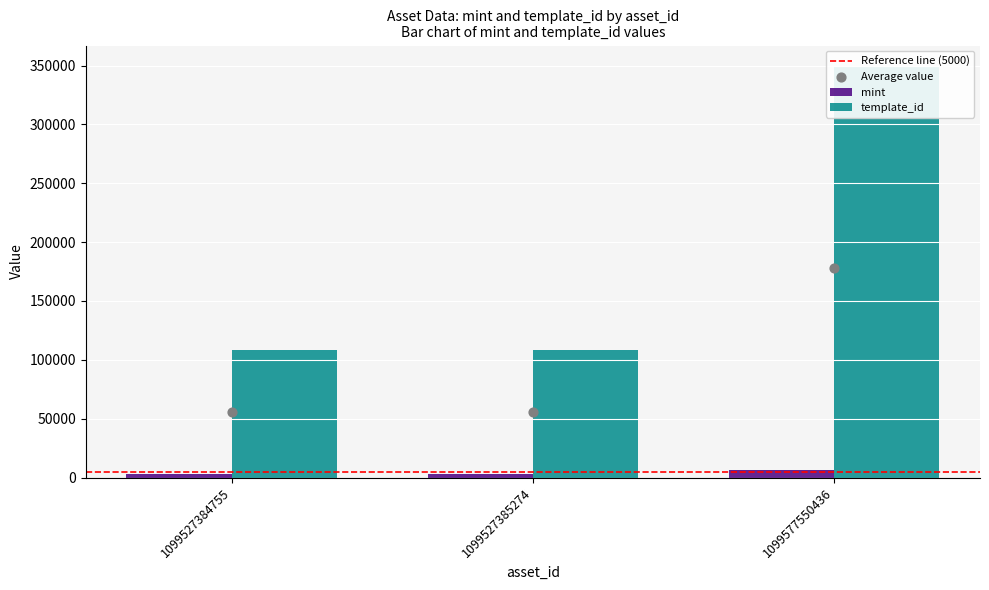

Which series has the largest total across all categories?

template_id